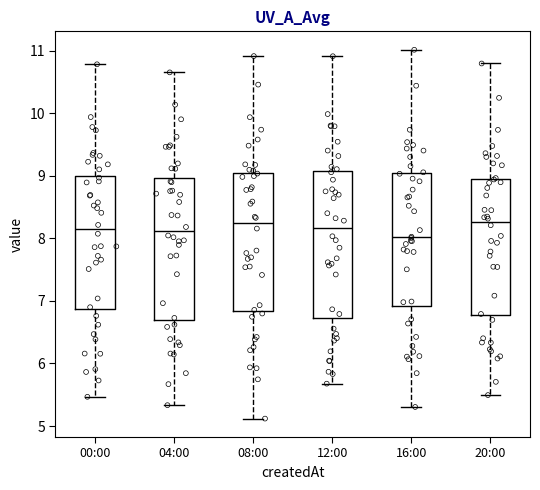

Reading left to right, read every box against the y-axis: the position of its median line, the range the box covers, and the ends of its whiskers. The values are not printed on the chart, so give them approximately, as read against the axis.

00:00: median 8.1, box 6.9 to 9.0, whiskers 5.5 to 10.8
04:00: median 8.1, box 6.7 to 9.0, whiskers 5.3 to 10.7
08:00: median 8.2, box 6.8 to 9.0, whiskers 5.1 to 10.9
12:00: median 8.2, box 6.7 to 9.1, whiskers 5.7 to 10.9
16:00: median 8.0, box 6.9 to 9.0, whiskers 5.3 to 11.0
20:00: median 8.3, box 6.8 to 8.9, whiskers 5.5 to 10.8